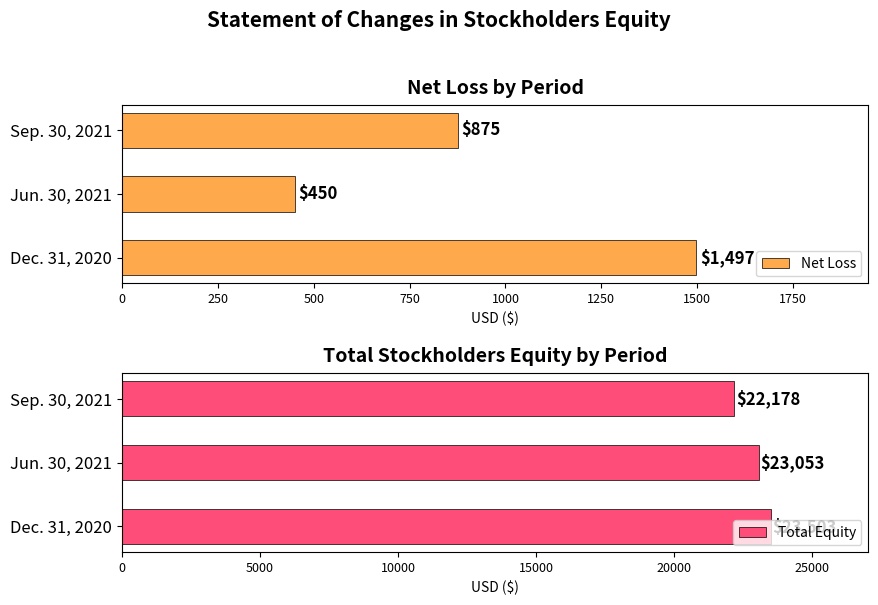

List the labels in order of Net Loss value, smallest first.

Jun. 30, 2021, Sep. 30, 2021, Dec. 31, 2020